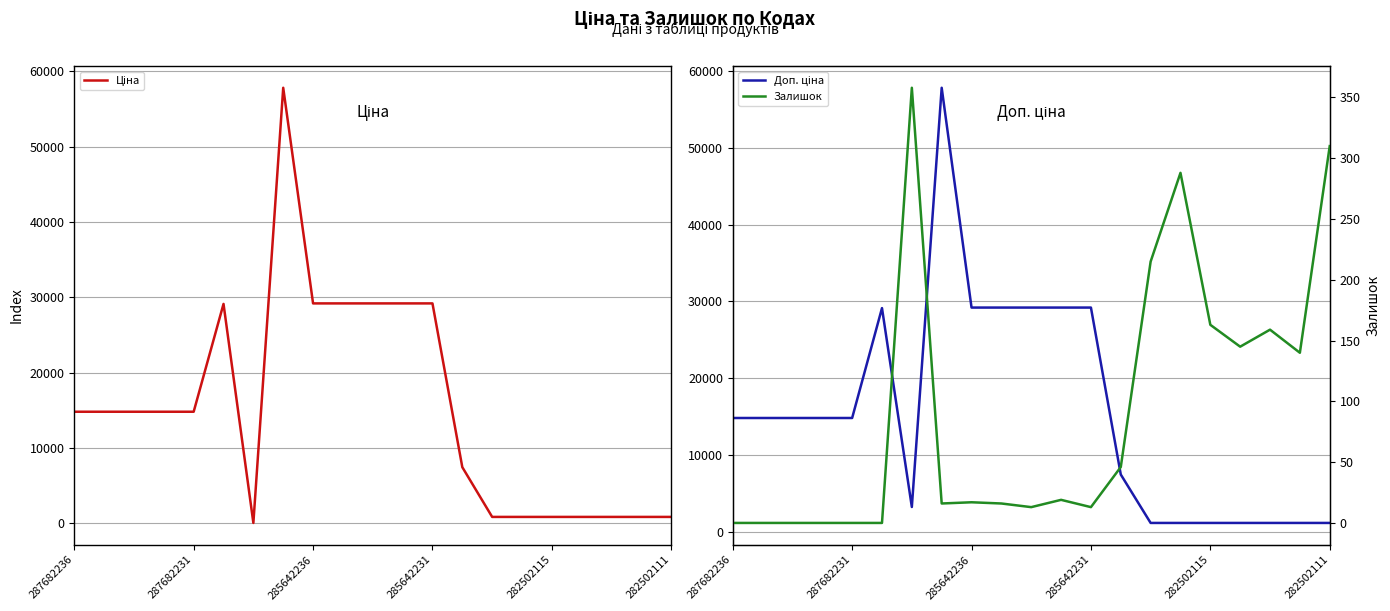

Reading left to right, transcribe all the data shown in this chart.

Ціна: 14800.8	14800.8	14800.8	14800.8	14800.8	29119.2	32.0	57826.2	29188.5	29188.5	29188.5	29188.5	29188.5	7436.2	832.4	832.4	832.4	832.4	832.4	832.4	832.4
Доп. ціна: 14800.8	14800.8	14800.8	14800.8	14800.8	29119.2	3205.0	57826.2	29188.5	29188.5	29188.5	29188.5	29188.5	7436.2	1128.0	1128.0	1128.0	1128.0	1128.0	1128.0	1128.0
Залишок: 0.0	0.0	0.0	0.0	0.0	0.0	358.0	16.0	17.0	16.0	13.0	19.0	13.0	46.0	215.0	288.0	163.0	145.0	159.0	140.0	310.0